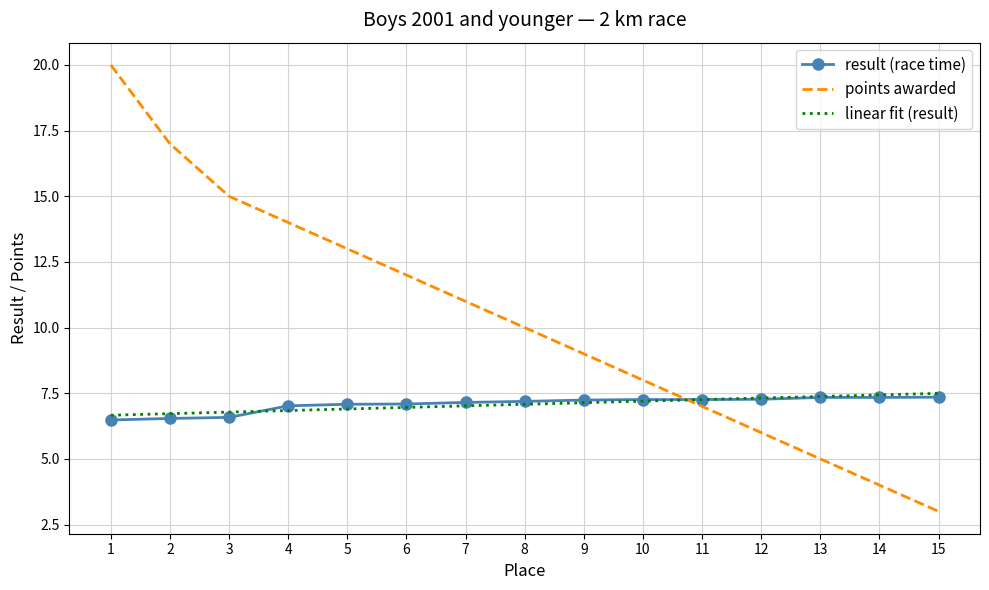

Which series has the largest total across all categories?

points awarded